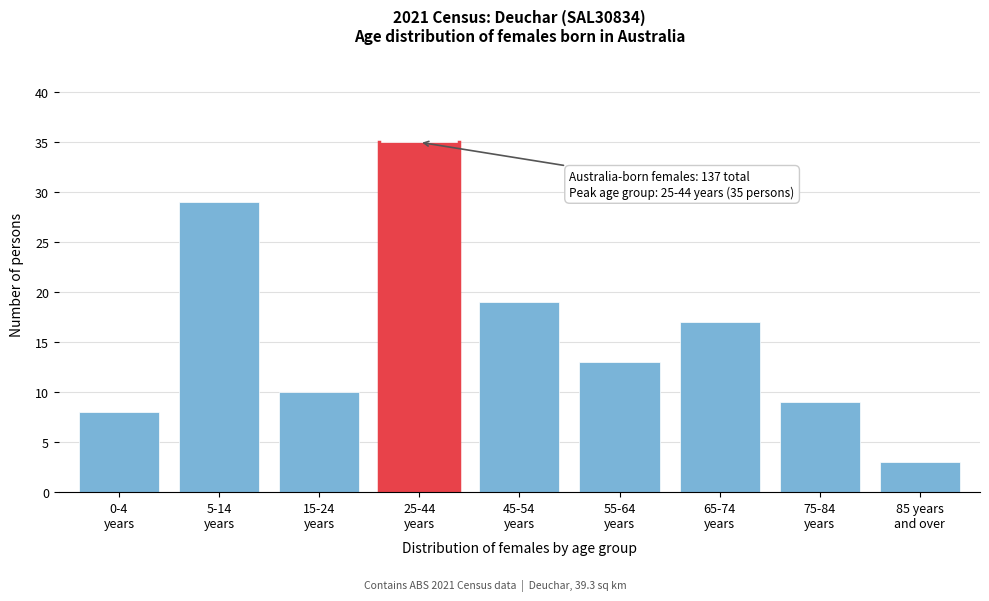

Reading left to right, list all the values displayed in this chart.

8	29	10	35	19	13	17	9	3